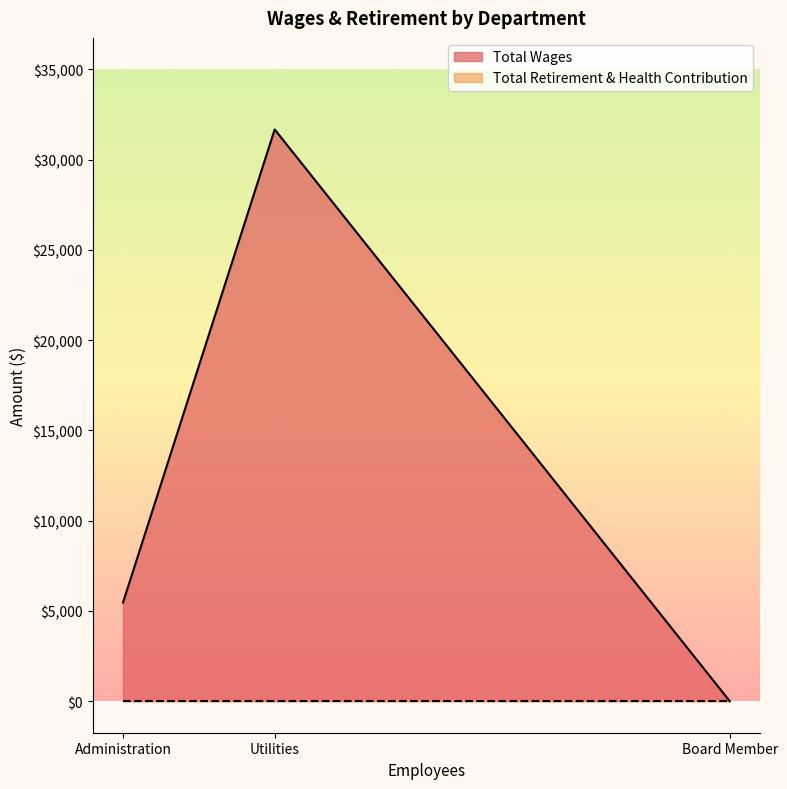

Count the number of categories in the chart.

3